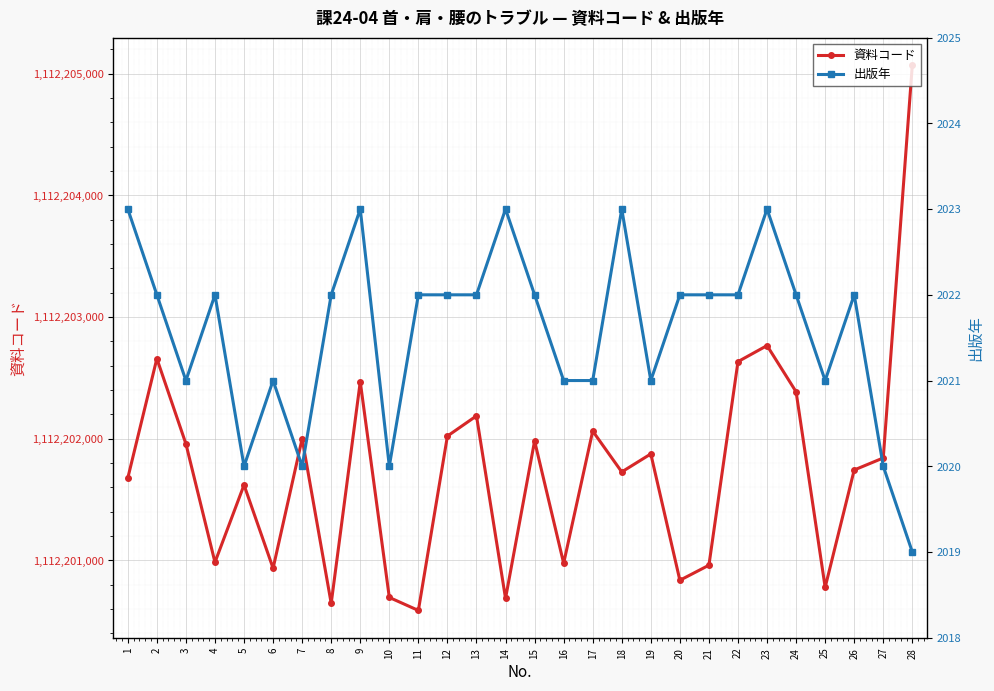

What is the average value of the 出版年 series?

2022